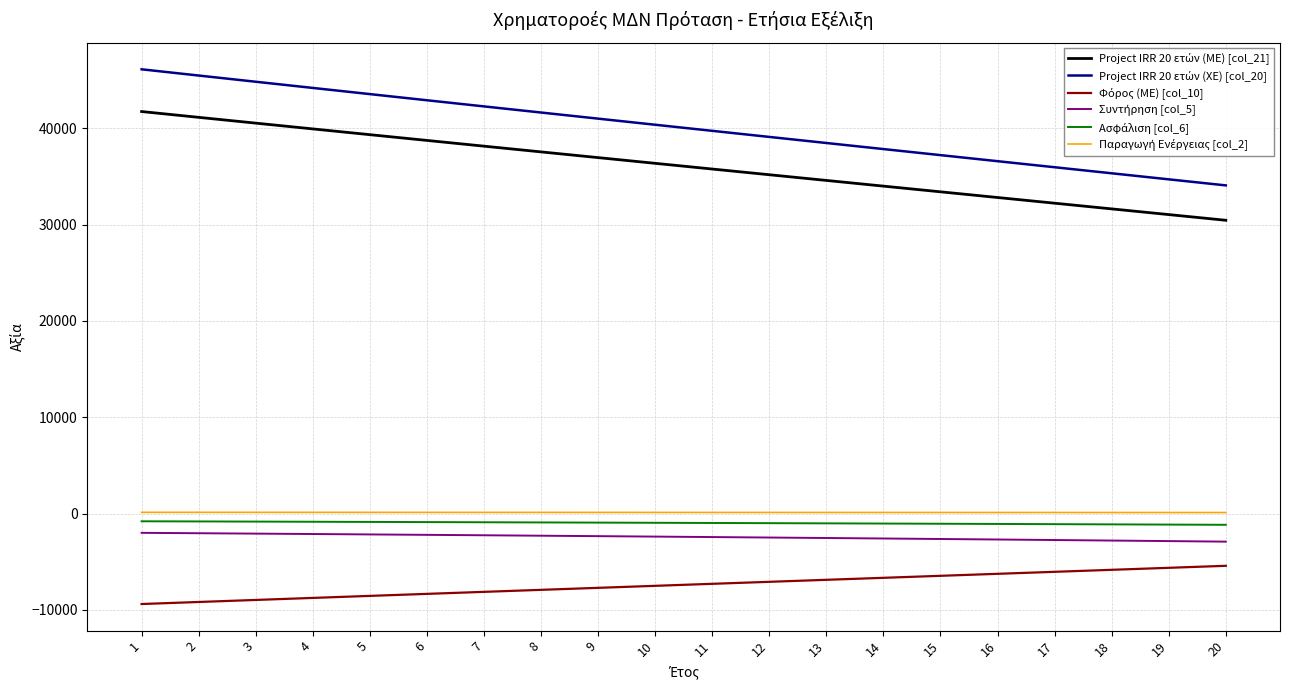

Does the chart display data point markers on the line(s)?

No